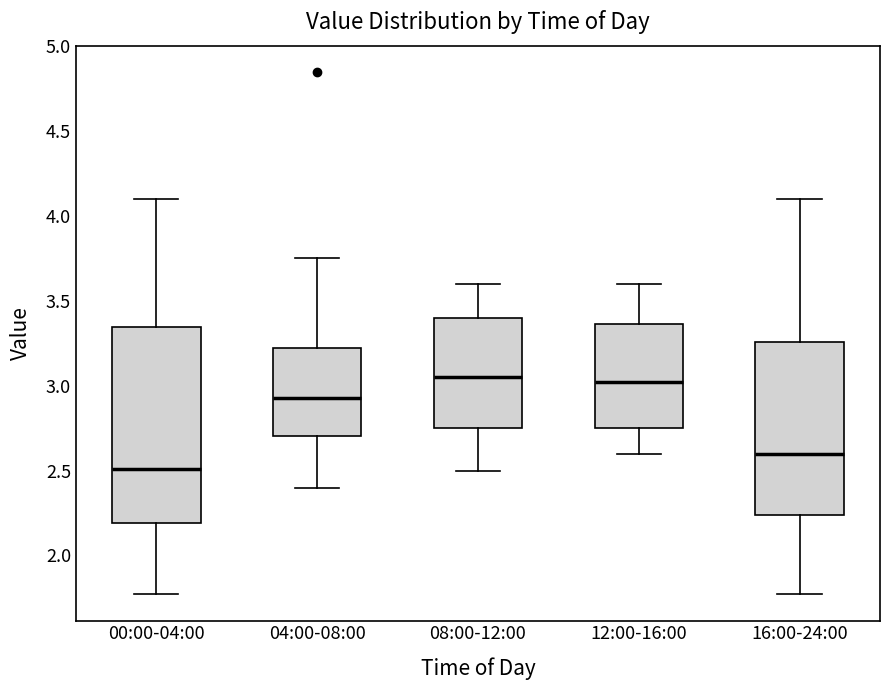

Which box is the tallest, from its lower edge to its upper edge?

00:00-04:00